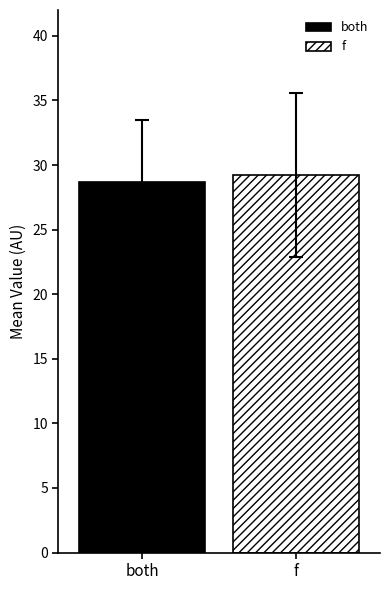

Are the bars grouped side by side (vs. stacked)?

Yes